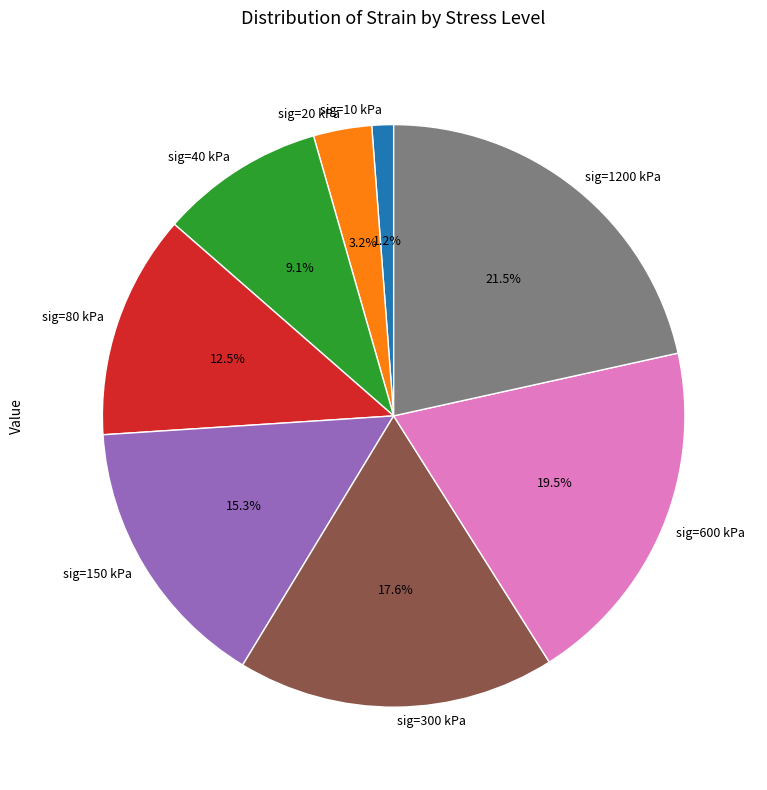

Which category has the biggest portion of the pie?

sig=1200 kPa